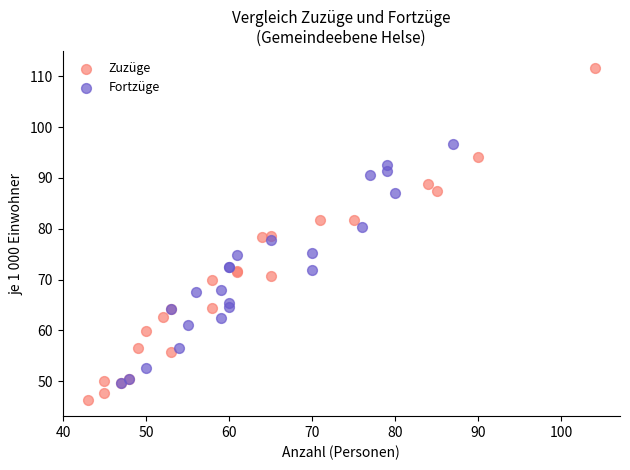

Which series has the largest Y range (max minus min)?

Zuzüge